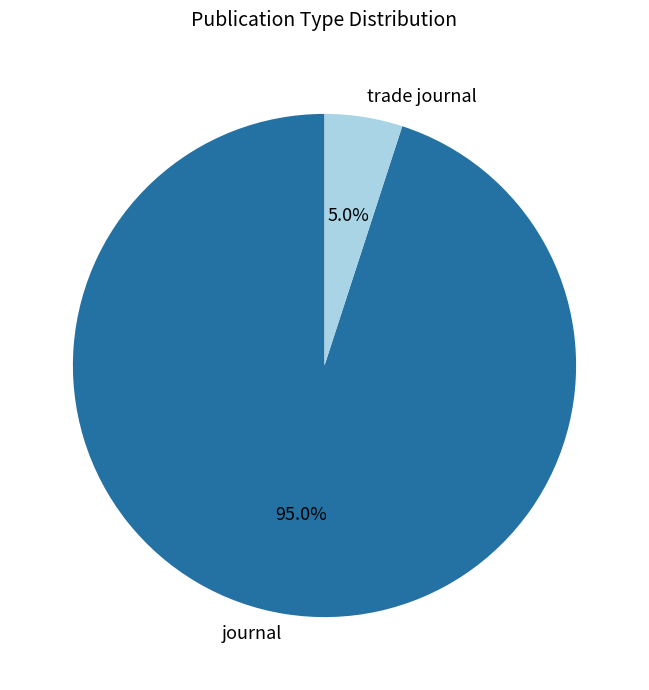

To the nearest percent, what is the difference between the journal and trade journal slice percentages?

90%